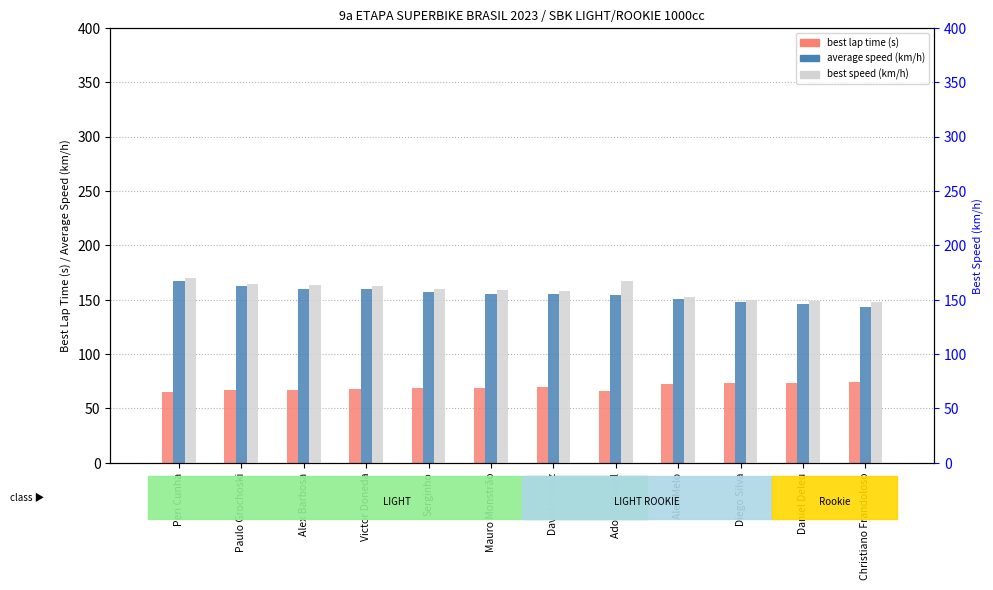

What is the value of the best lap time (s) bar at the 8th from the left?

65.6